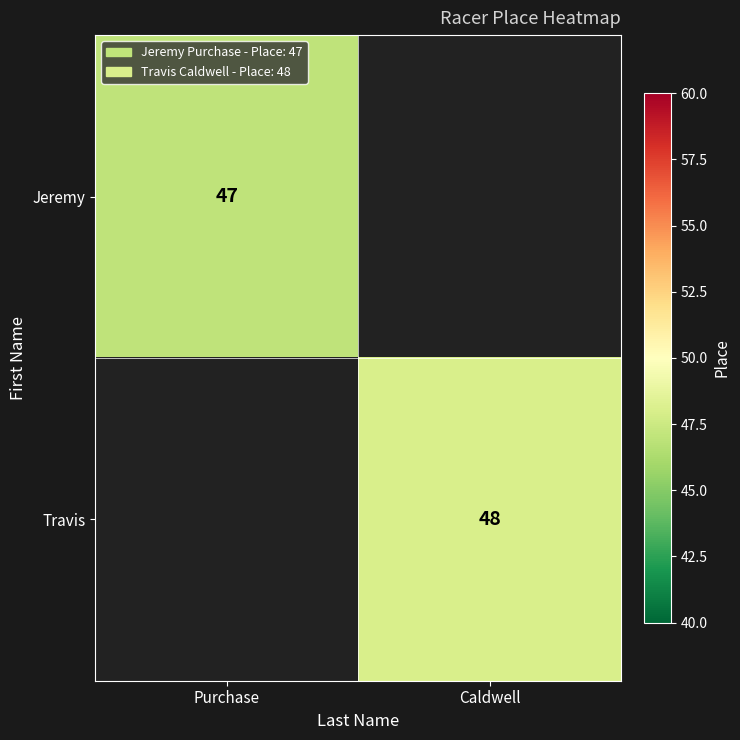

True or false: Travis has a value of 19 at Caldwell.

False